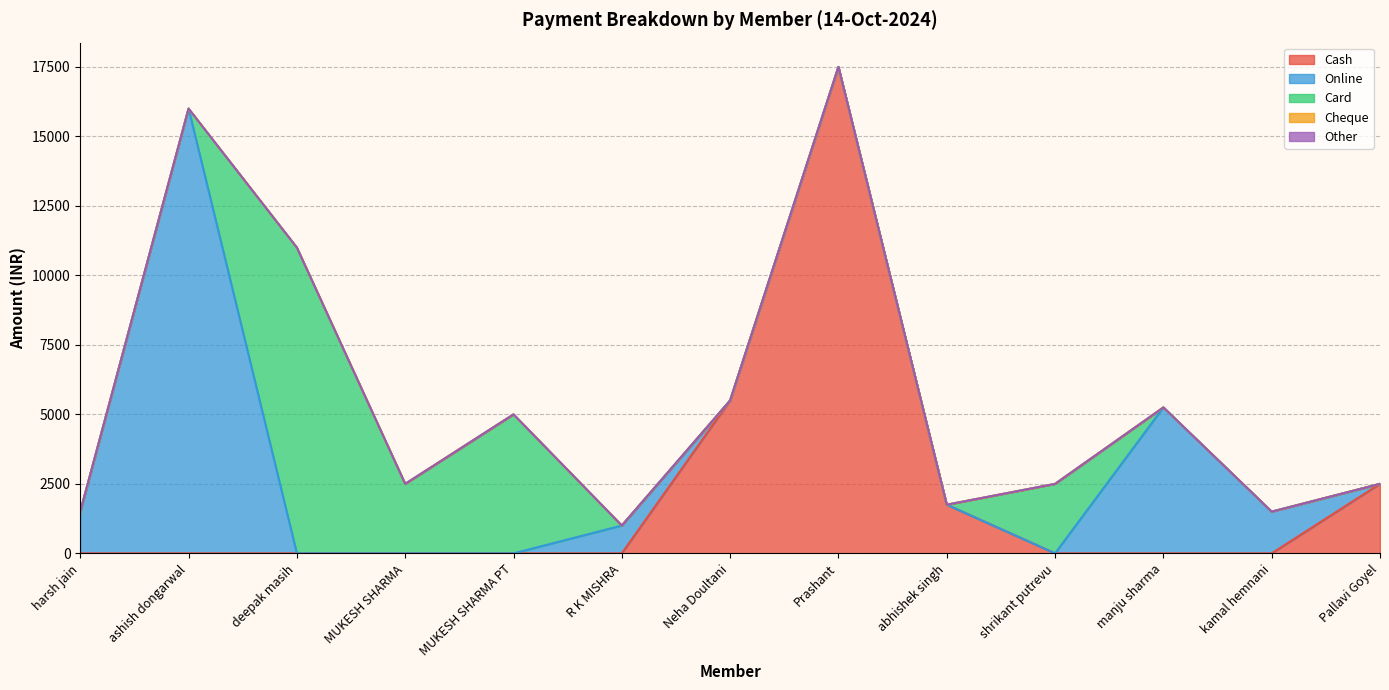

What is the difference between the Online values at kamal hemnani and abhishek singh?

1500